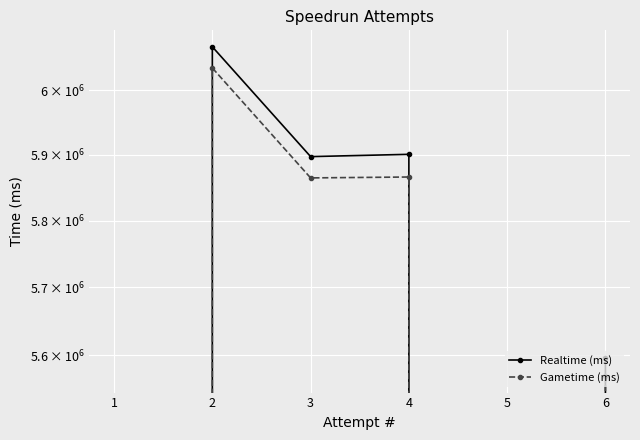

What is the total value across all series at 4?

11766916